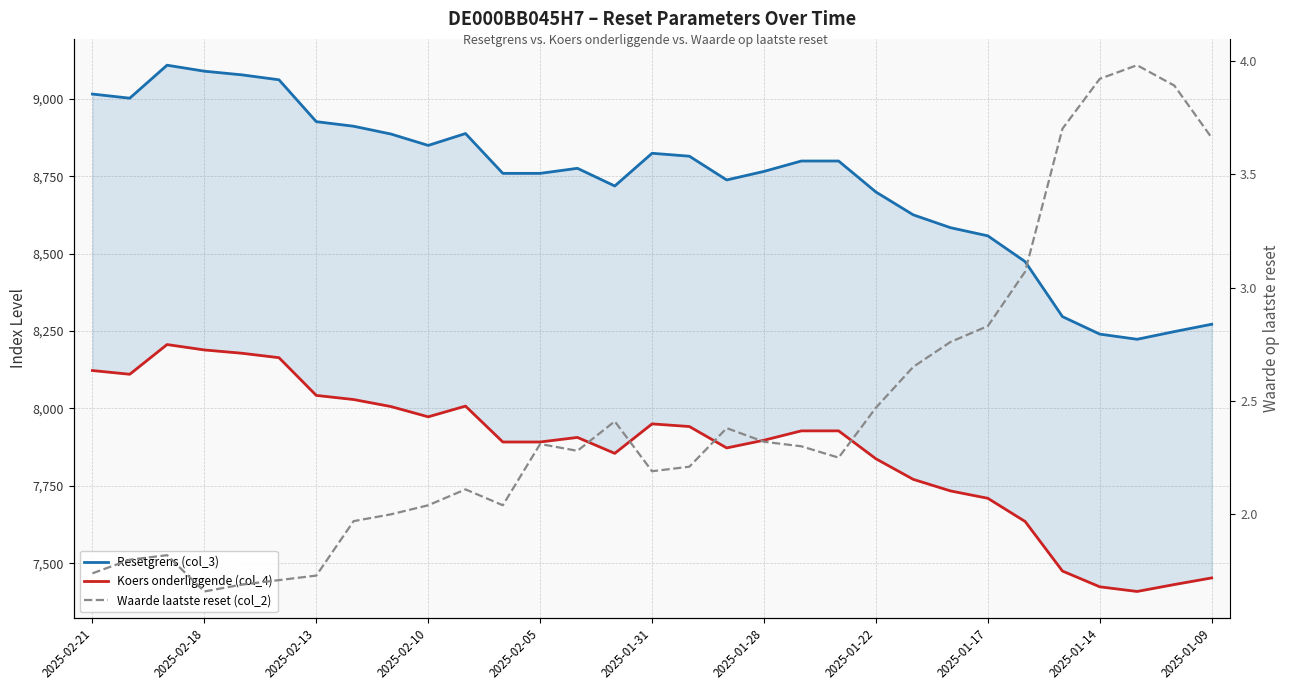

Reading left to right, what are all the values shown in this chart?

Resetgrens (col_3): 9016.1	9002.7	9109.3	9089.9	9078.2	9062.2	8926.8	8912.1	8886.9	8850.1	8888.5	8759.8	8759.8	8776.1	8719.0	8824.7	8815.2	8738.5	8766.1	8799.7	8799.7	8699.5	8625.8	8584.2	8557.8	8474.6	8296.8	8240.3	8223.6	8248.5	8272.2
Koers onderliggende (col_4): 8122.6	8110.5	8206.6	8189.1	8178.5	8164.1	8042.2	8028.9	8006.2	7973.0	8007.6	7891.7	7891.7	7906.4	7854.9	7950.2	7941.6	7872.5	7897.4	7927.6	7927.6	7837.4	7770.9	7733.5	7709.8	7634.7	7474.6	7423.7	7408.6	7431.0	7452.4
Waarde laatste reset (col_2): 1.7	1.8	1.8	1.7	1.7	1.7	1.7	2.0	2.0	2.0	2.1	2.0	2.3	2.3	2.4	2.2	2.2	2.4	2.3	2.3	2.2	2.5	2.6	2.8	2.8	3.1	3.7	3.9	4.0	3.9	3.7